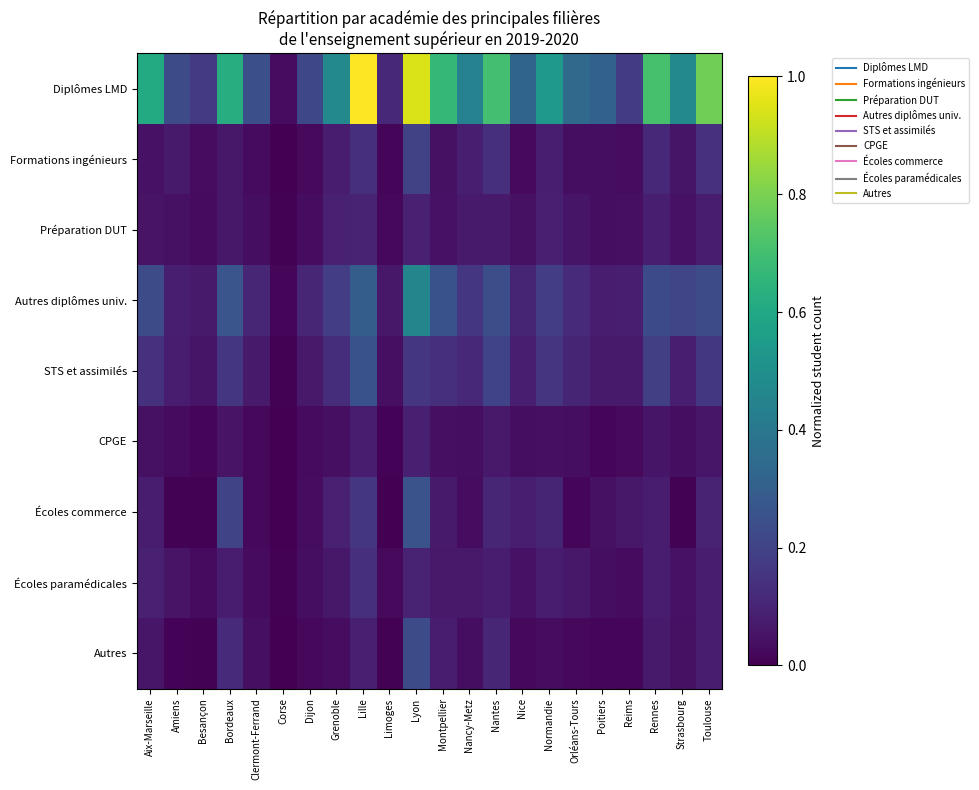

Reading right to left, extract all data points from this chart.

Diplômes LMD: Toulouse=0.8	Strasbourg=0.5	Rennes=0.7	Reims=0.2	Poitiers=0.3	Orléans-Tours=0.3	Normandie=0.5	Nice=0.3	Nantes=0.7	Nancy-Metz=0.4	Montpellier=0.7	Lyon=0.9	Limoges=0.1	Lille=1.0	Grenoble=0.5	Dijon=0.2	Corse=0.0	Clermont-Ferrand=0.2	Bordeaux=0.6	Besançon=0.2	Amiens=0.2	Aix-Marseille=0.6
Formations ingénieurs: Toulouse=0.1	Strasbourg=0.1	Rennes=0.1	Reims=0.0	Poitiers=0.0	Orléans-Tours=0.0	Normandie=0.1	Nice=0.0	Nantes=0.1	Nancy-Metz=0.1	Montpellier=0.0	Lyon=0.2	Limoges=0.0	Lille=0.1	Grenoble=0.1	Dijon=0.0	Corse=0.0	Clermont-Ferrand=0.0	Bordeaux=0.1	Besançon=0.0	Amiens=0.1	Aix-Marseille=0.0
Préparation DUT: Toulouse=0.1	Strasbourg=0.0	Rennes=0.1	Reims=0.0	Poitiers=0.0	Orléans-Tours=0.1	Normandie=0.1	Nice=0.0	Nantes=0.1	Nancy-Metz=0.1	Montpellier=0.0	Lyon=0.1	Limoges=0.0	Lille=0.1	Grenoble=0.1	Dijon=0.0	Corse=0.0	Clermont-Ferrand=0.0	Bordeaux=0.1	Besançon=0.0	Amiens=0.0	Aix-Marseille=0.1
Autres diplômes univ.: Toulouse=0.2	Strasbourg=0.2	Rennes=0.2	Reims=0.1	Poitiers=0.1	Orléans-Tours=0.1	Normandie=0.2	Nice=0.1	Nantes=0.2	Nancy-Metz=0.2	Montpellier=0.3	Lyon=0.5	Limoges=0.1	Lille=0.3	Grenoble=0.2	Dijon=0.1	Corse=0.0	Clermont-Ferrand=0.1	Bordeaux=0.3	Besançon=0.1	Amiens=0.1	Aix-Marseille=0.2
STS et assimilés: Toulouse=0.2	Strasbourg=0.1	Rennes=0.2	Reims=0.1	Poitiers=0.1	Orléans-Tours=0.1	Normandie=0.1	Nice=0.1	Nantes=0.2	Nancy-Metz=0.1	Montpellier=0.1	Lyon=0.2	Limoges=0.0	Lille=0.3	Grenoble=0.1	Dijon=0.1	Corse=0.0	Clermont-Ferrand=0.1	Bordeaux=0.2	Besançon=0.1	Amiens=0.1	Aix-Marseille=0.1
CPGE: Toulouse=0.1	Strasbourg=0.0	Rennes=0.1	Reims=0.0	Poitiers=0.0	Orléans-Tours=0.0	Normandie=0.0	Nice=0.0	Nantes=0.1	Nancy-Metz=0.0	Montpellier=0.0	Lyon=0.1	Limoges=0.0	Lille=0.1	Grenoble=0.0	Dijon=0.0	Corse=0.0	Clermont-Ferrand=0.0	Bordeaux=0.1	Besançon=0.0	Amiens=0.0	Aix-Marseille=0.0
Écoles commerce: Toulouse=0.1	Strasbourg=0.0	Rennes=0.1	Reims=0.1	Poitiers=0.0	Orléans-Tours=0.0	Normandie=0.1	Nice=0.1	Nantes=0.1	Nancy-Metz=0.0	Montpellier=0.1	Lyon=0.3	Limoges=0.0	Lille=0.2	Grenoble=0.1	Dijon=0.0	Corse=0.0	Clermont-Ferrand=0.0	Bordeaux=0.2	Besançon=0.0	Amiens=0.0	Aix-Marseille=0.1
Écoles paramédicales: Toulouse=0.1	Strasbourg=0.1	Rennes=0.1	Reims=0.0	Poitiers=0.0	Orléans-Tours=0.1	Normandie=0.1	Nice=0.0	Nantes=0.1	Nancy-Metz=0.1	Montpellier=0.1	Lyon=0.1	Limoges=0.0	Lille=0.1	Grenoble=0.1	Dijon=0.0	Corse=0.0	Clermont-Ferrand=0.0	Bordeaux=0.1	Besançon=0.0	Amiens=0.1	Aix-Marseille=0.1
Autres: Toulouse=0.1	Strasbourg=0.0	Rennes=0.1	Reims=0.0	Poitiers=0.0	Orléans-Tours=0.0	Normandie=0.0	Nice=0.0	Nantes=0.1	Nancy-Metz=0.0	Montpellier=0.1	Lyon=0.2	Limoges=0.0	Lille=0.1	Grenoble=0.0	Dijon=0.0	Corse=0.0	Clermont-Ferrand=0.0	Bordeaux=0.1	Besançon=0.0	Amiens=0.0	Aix-Marseille=0.1